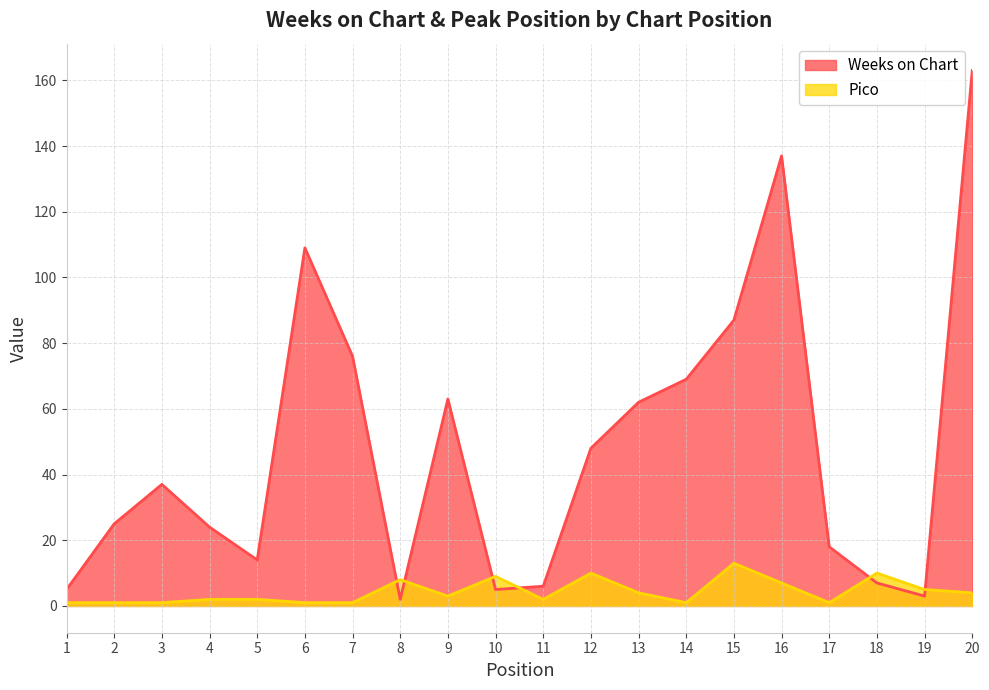

At 17, list the series in order from smallest to largest.

Pico, Weeks on Chart